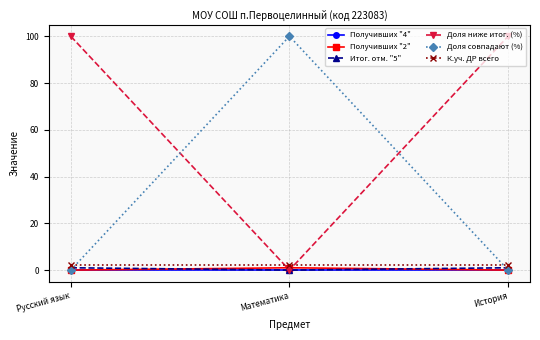

What is the label of the 2nd point from the left?

Математика